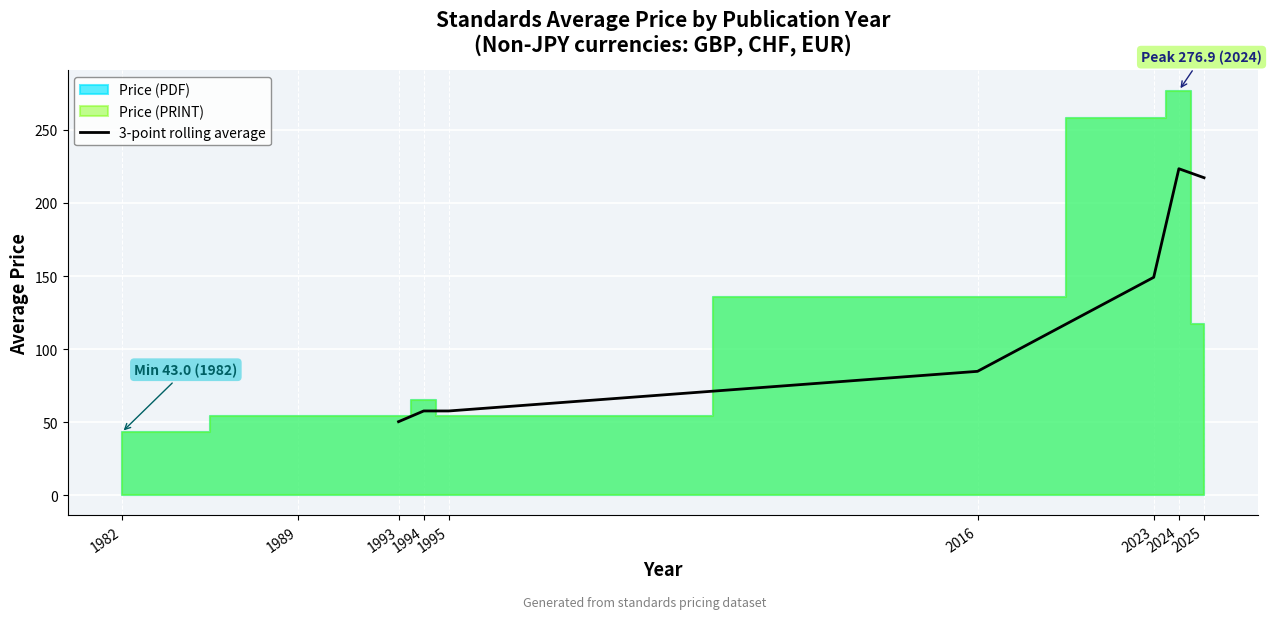

The value of 3-point rolling average at 1993 is 50.3. True or false?

True